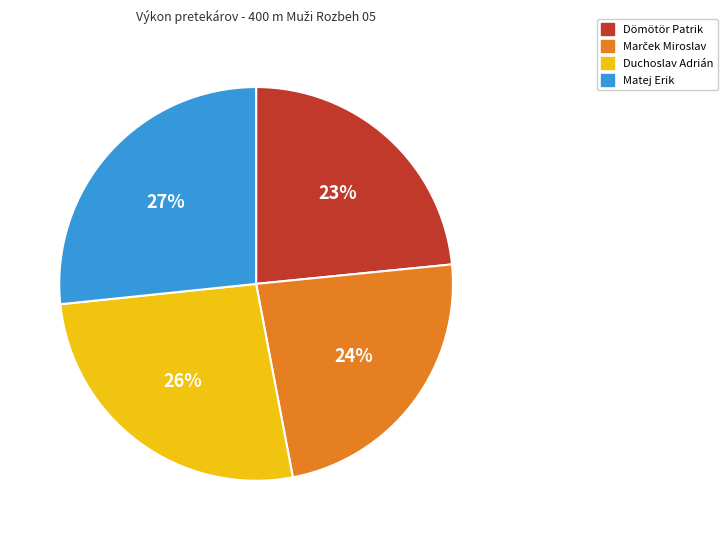

To the nearest percent, what is the average slice percentage?

25%